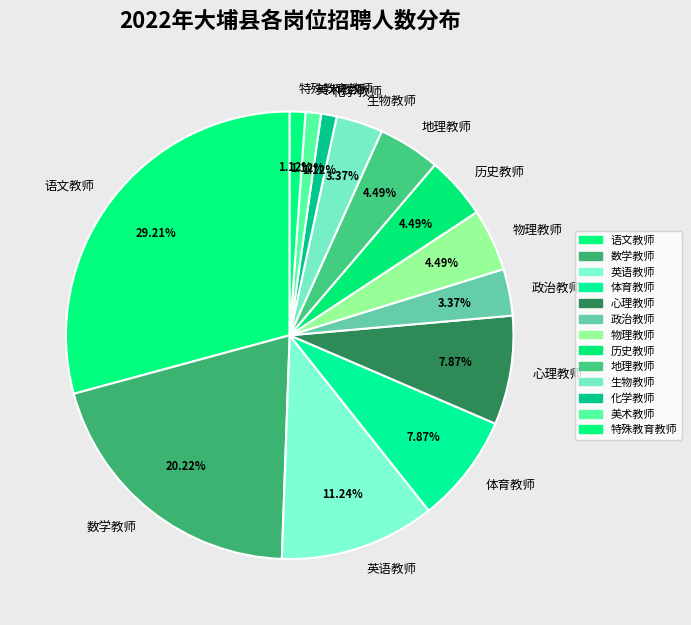

Does any single category account for the majority?

No